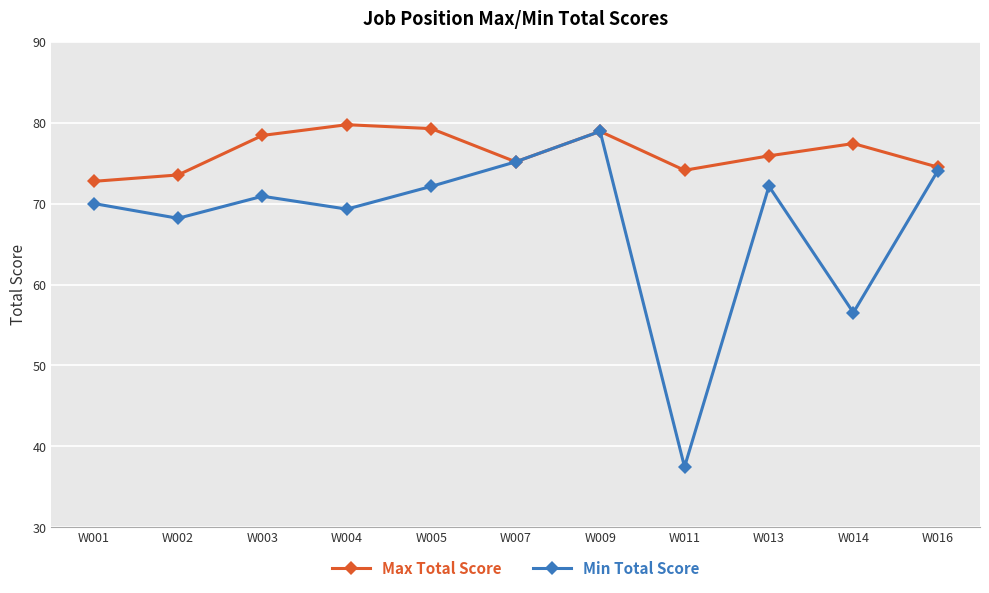

How many series are shown in this chart?

2